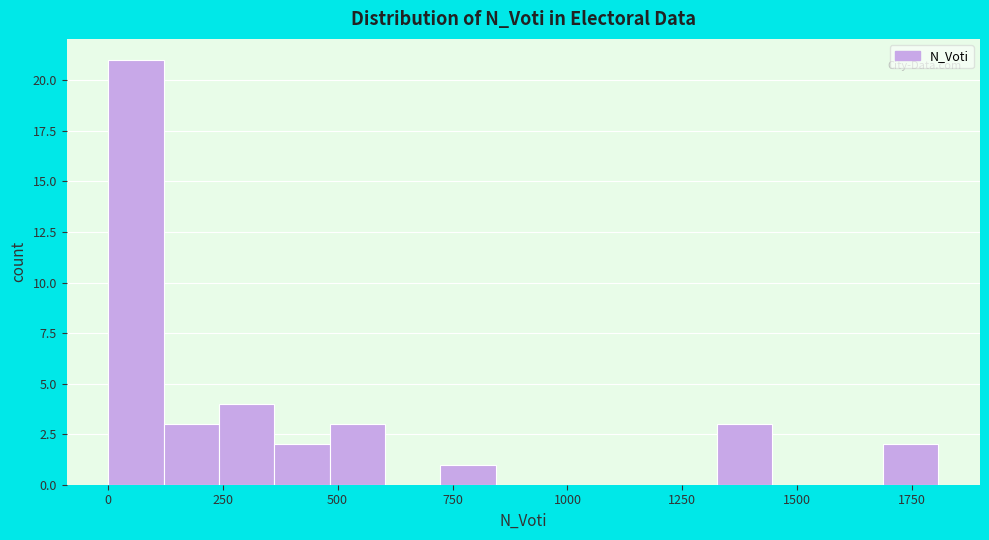

Read against the x-axis, roughly where is the centre of the tallest bar?

50